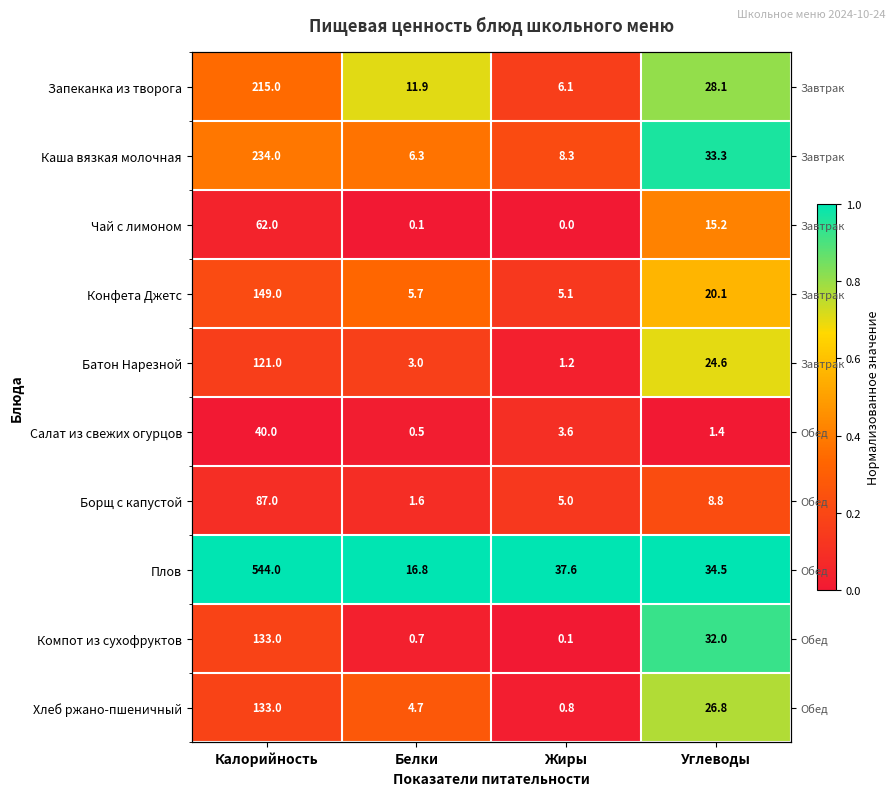

At Белки, list the series in order from smallest to largest.

Чай с лимоном, Салат из свежих огурцов, Компот из сухофруктов, Борщ с капустой, Батон Нарезной, Хлеб ржано-пшеничный, Конфета Джетс, Каша вязкая молочная, Запеканка из творога, Плов